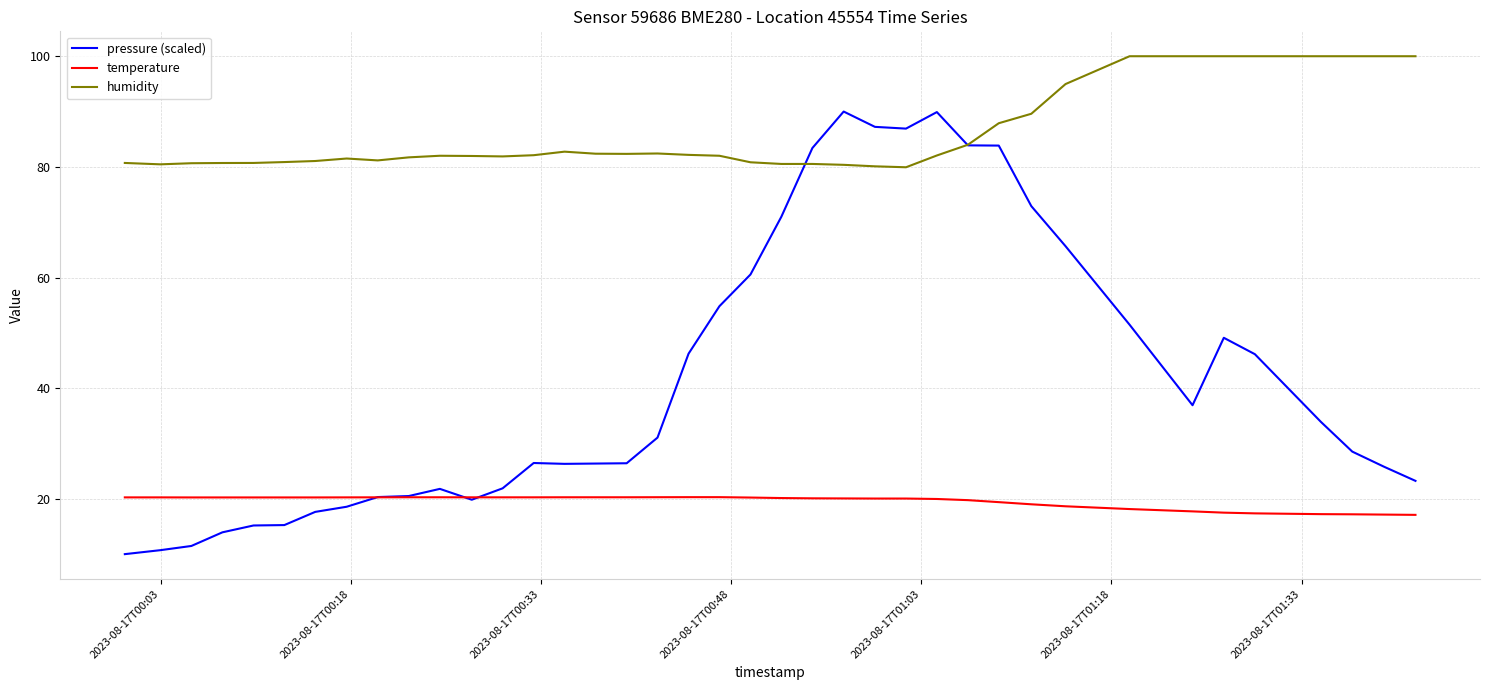

Rank the series by their average value, from highest to lowest.

humidity, pressure (scaled), temperature